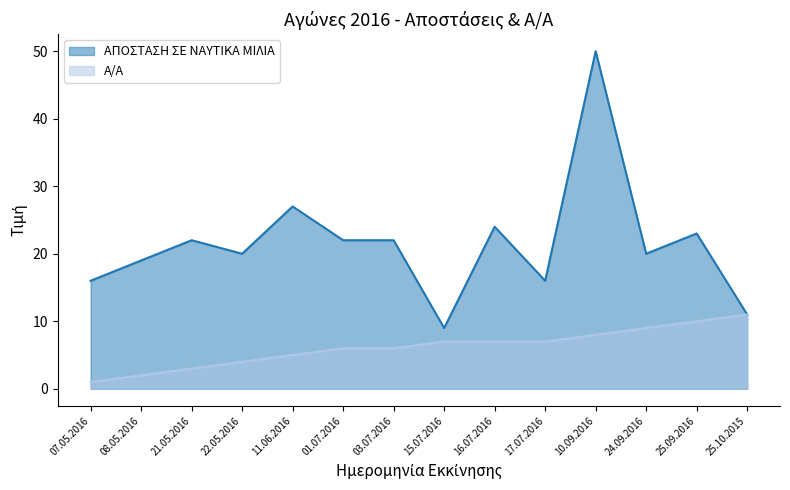

How many data points in ΑΠΟΣΤΑΣΗ ΣΕ ΝΑΥΤΙΚΑ ΜΙΛΙΑ are above 22?

4